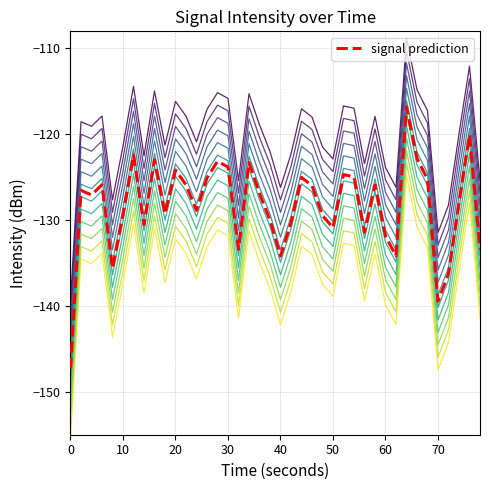

Is this an area chart (filled region under the line)?

No